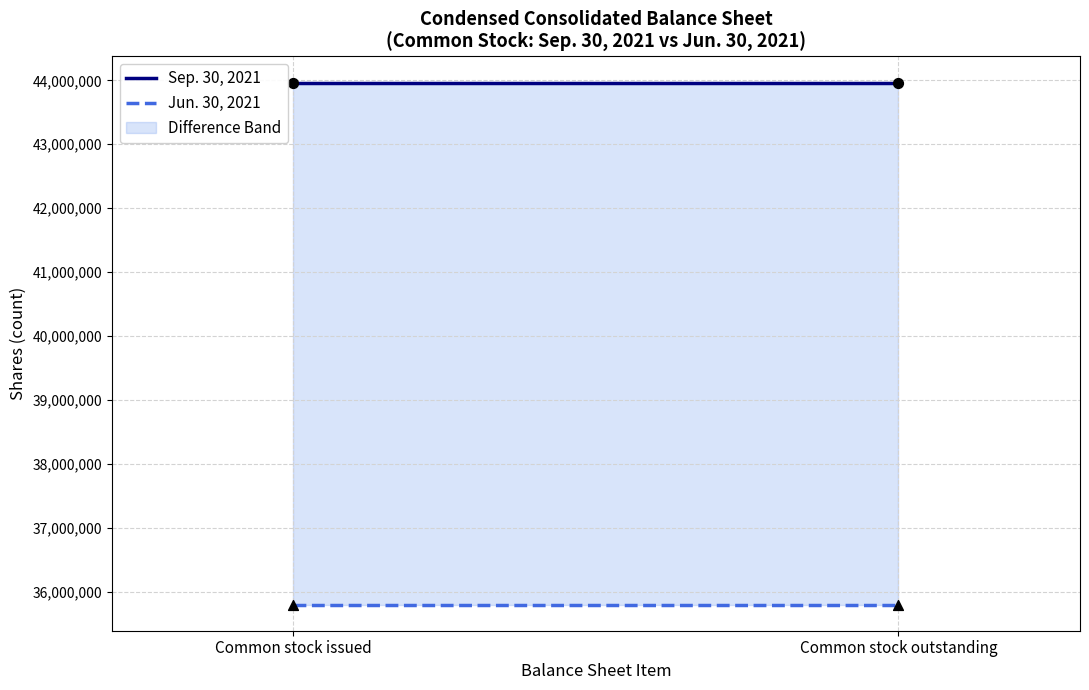

Which series has the largest total across all categories?

Sep. 30, 2021